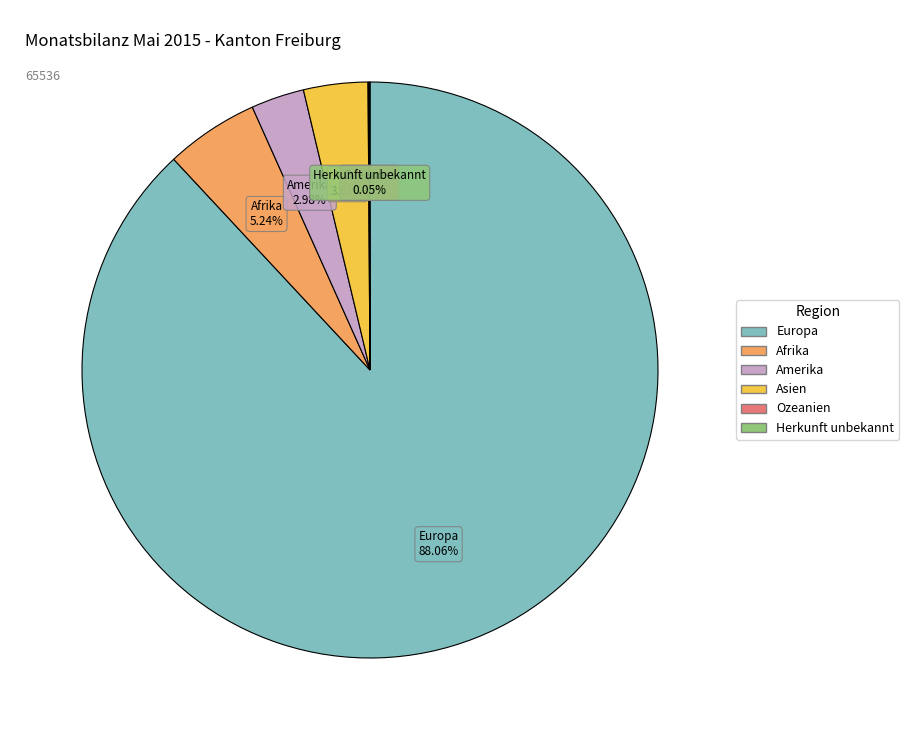

Is the sum of Amerika and Afrika greater than half?

No